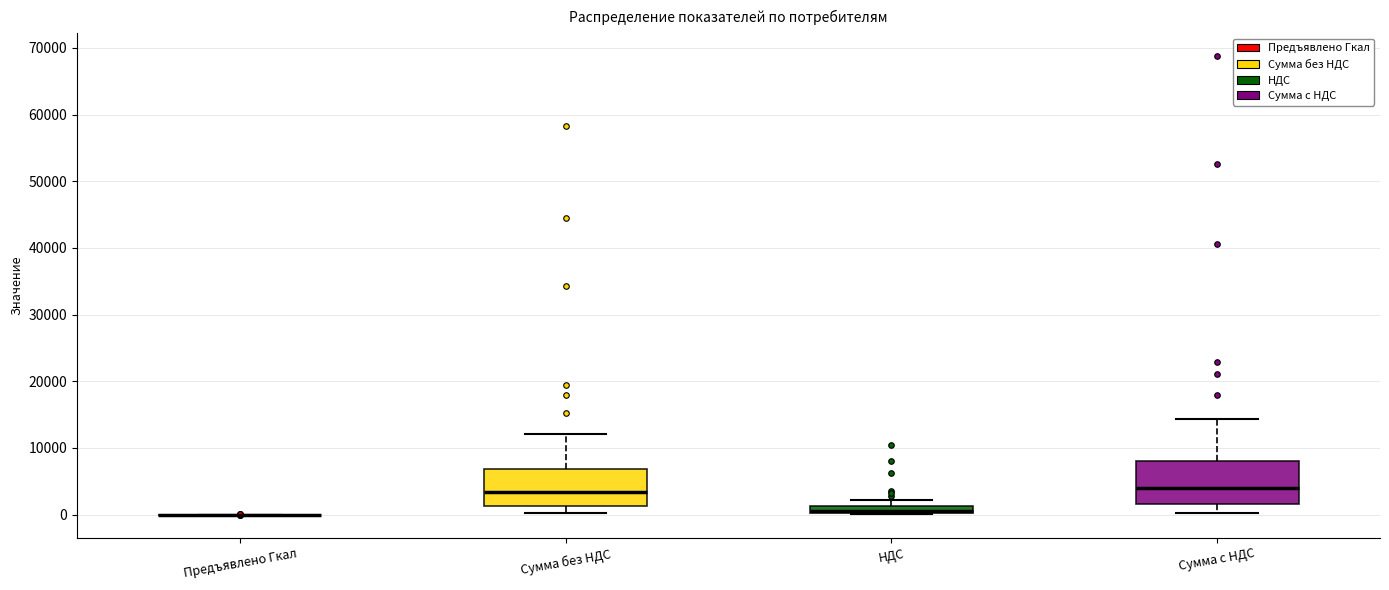

Where is the upper edge of the box for Сумма с НДС on the y-axis? The values are not printed on the chart, so give them approximately, as read against the axis.

8000